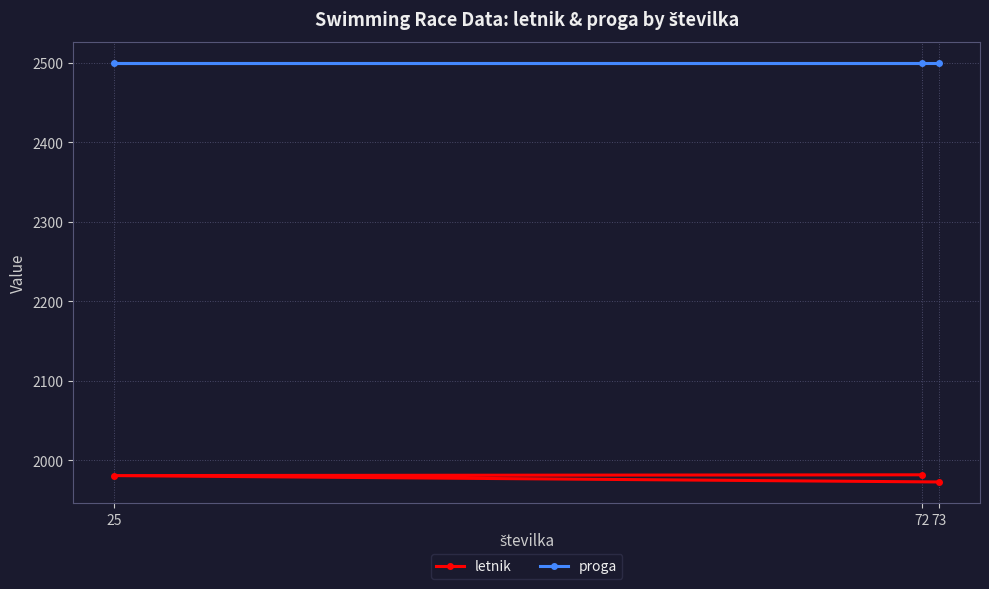

What is the average value of the letnik series?

1979